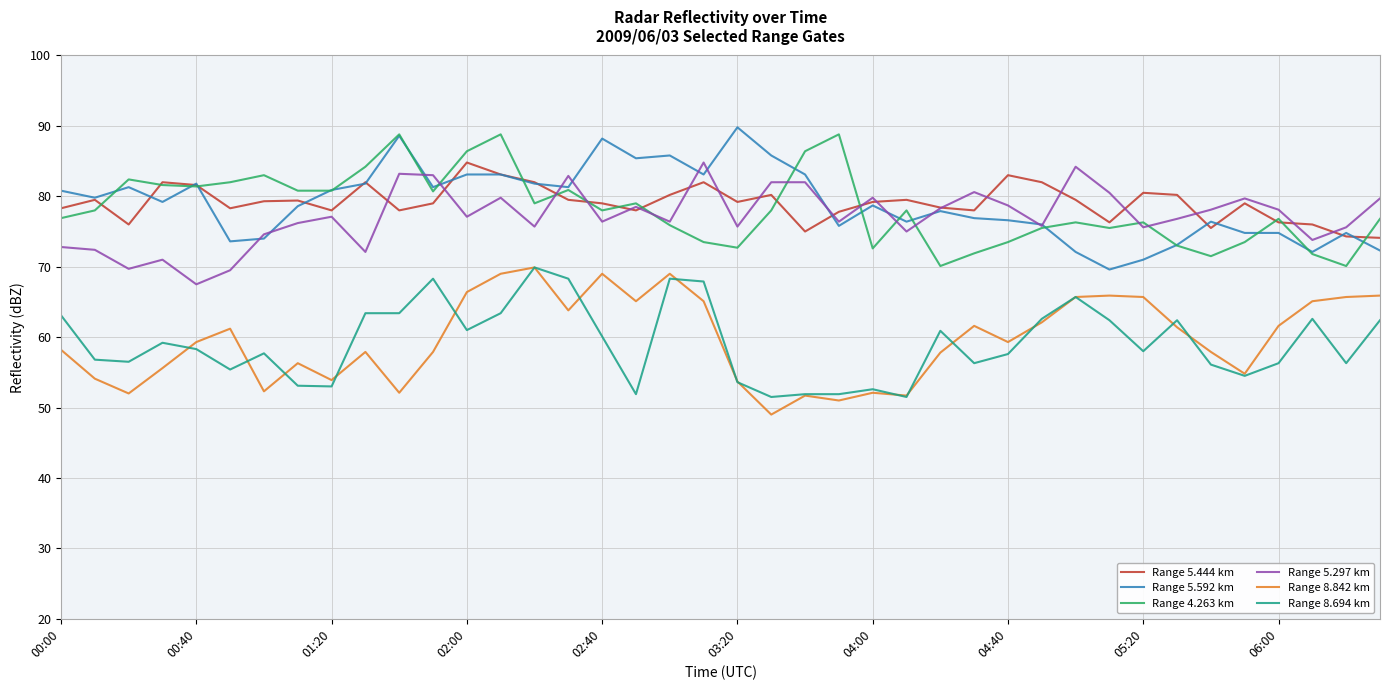

What is the smallest value displayed?

49.0